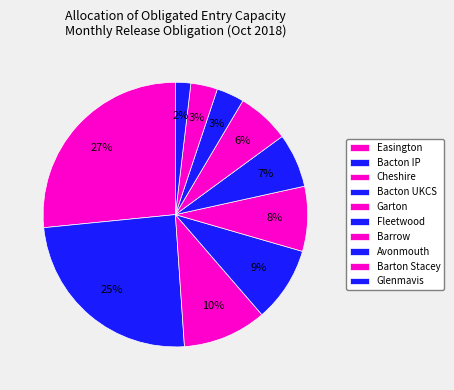

How many slices are in this pie chart?

10